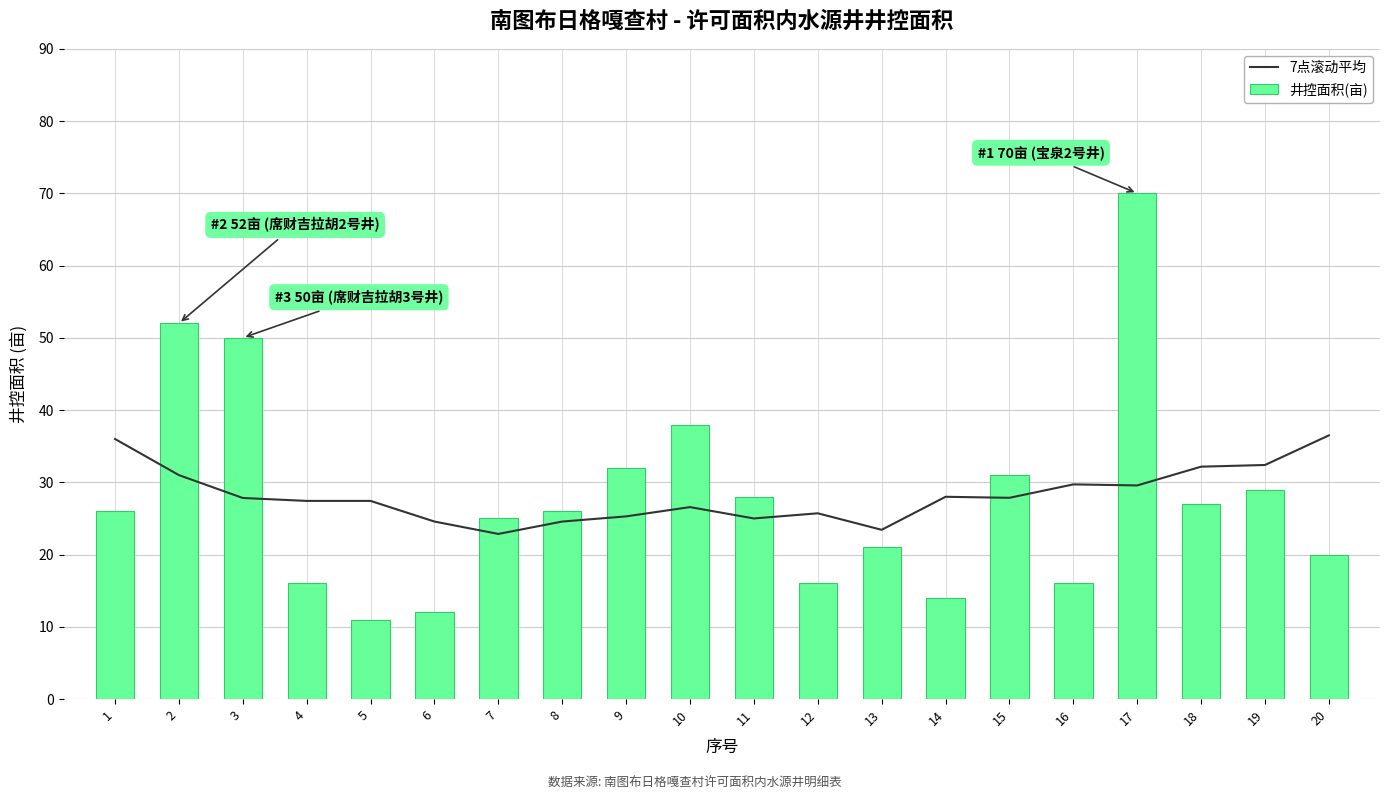

Reading left to right, what are all the values shown in this chart?

7点滚动平均: 36.0	31.0	27.8	27.4	27.4	24.6	22.9	24.6	25.3	26.6	25.0	25.7	23.4	28.0	27.9	29.7	29.6	32.2	32.4	36.5
井控面积(亩): 26.0	52.0	50.0	16.0	11.0	12.0	25.0	26.0	32.0	38.0	28.0	16.0	21.0	14.0	31.0	16.0	70.0	27.0	29.0	20.0